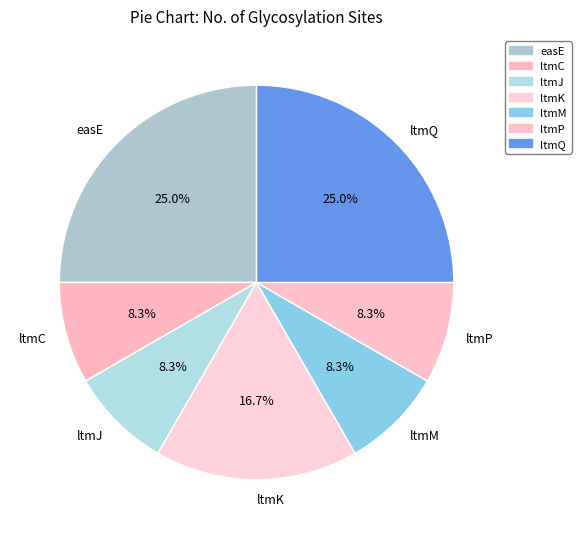

Which has a higher value, ltmJ or easE?

easE